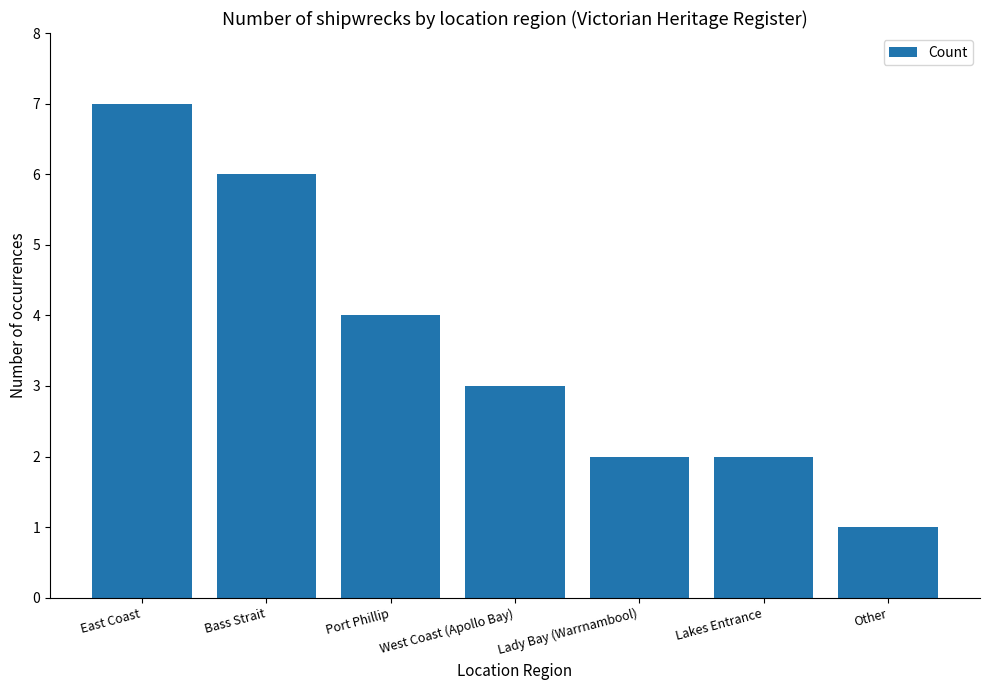

Reading right to left, what are all the values shown in this chart?

Other=1	Lakes Entrance=2	Lady Bay (Warrnambool)=2	West Coast (Apollo Bay)=3	Port Phillip=4	Bass Strait=6	East Coast=7